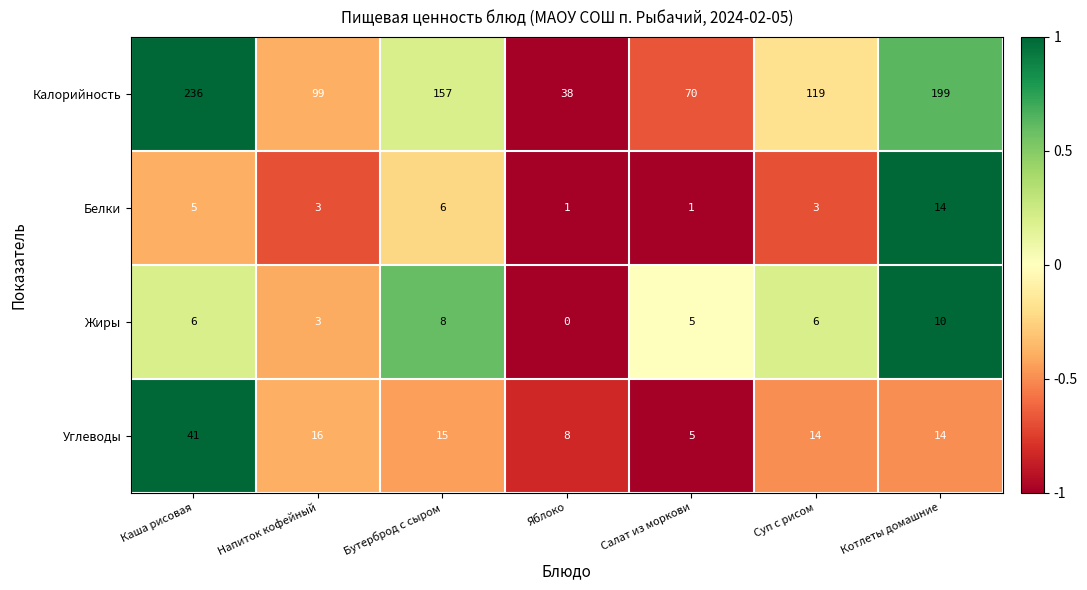

At which label is Белки closest to 7?

Бутерброд с сыром